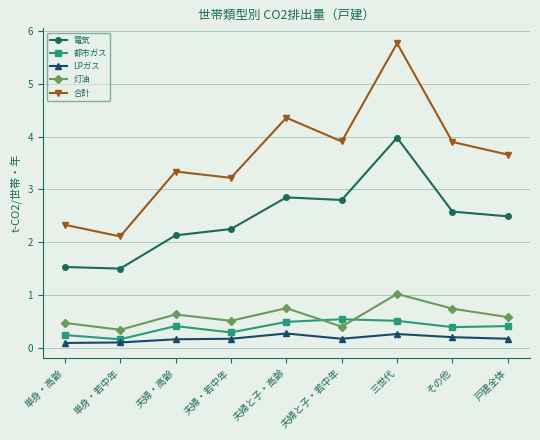

True or false: 電気 and 都市ガス cross at least once.

False